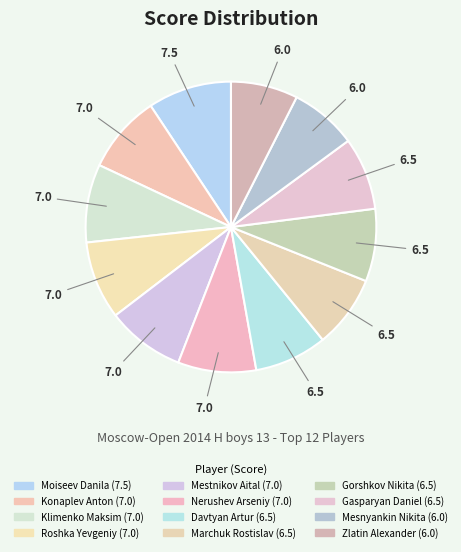

How many segments does this pie chart have?

12